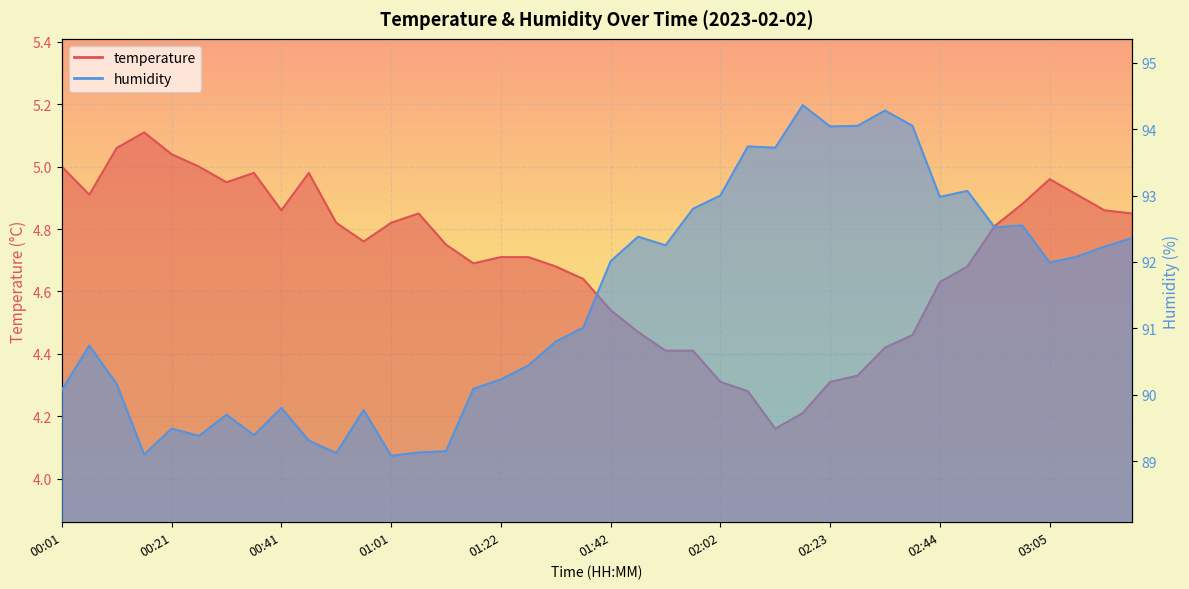

Rank the series by their maximum value, from highest to lowest.

humidity, temperature